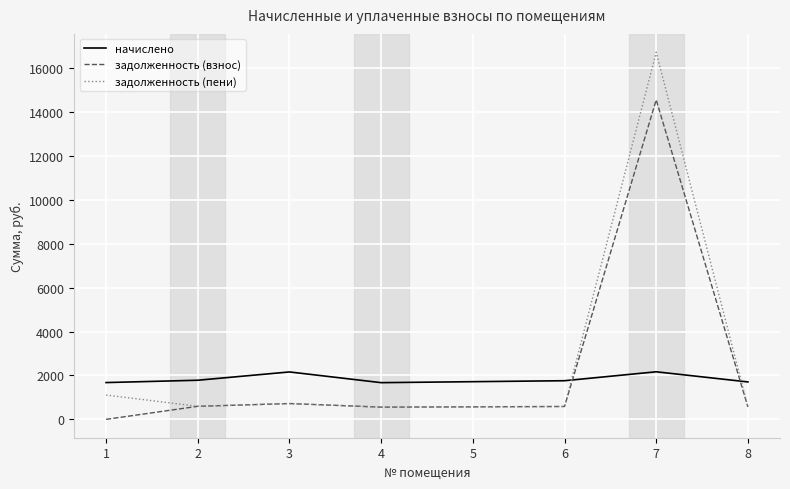

Is the value of начислено at 1 greater than the value of задолженность (взнос) at 2?

Yes